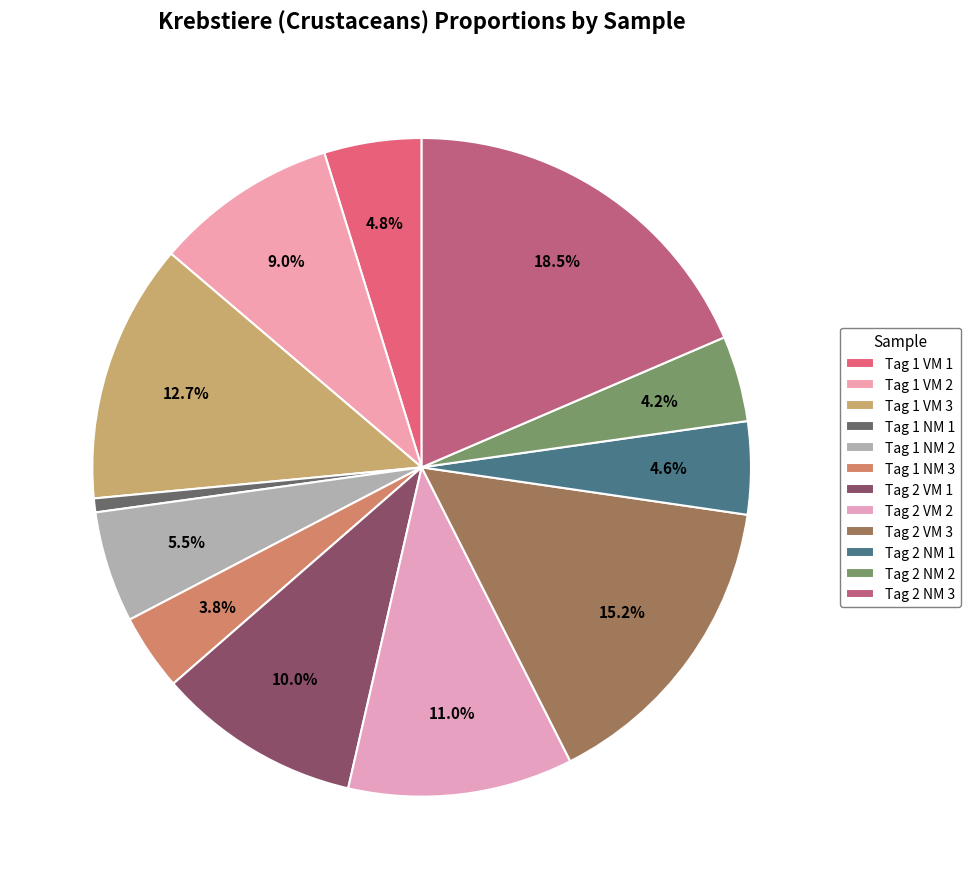

What percentage is the Tag 2 VM 2 slice, to the nearest percent?

11%